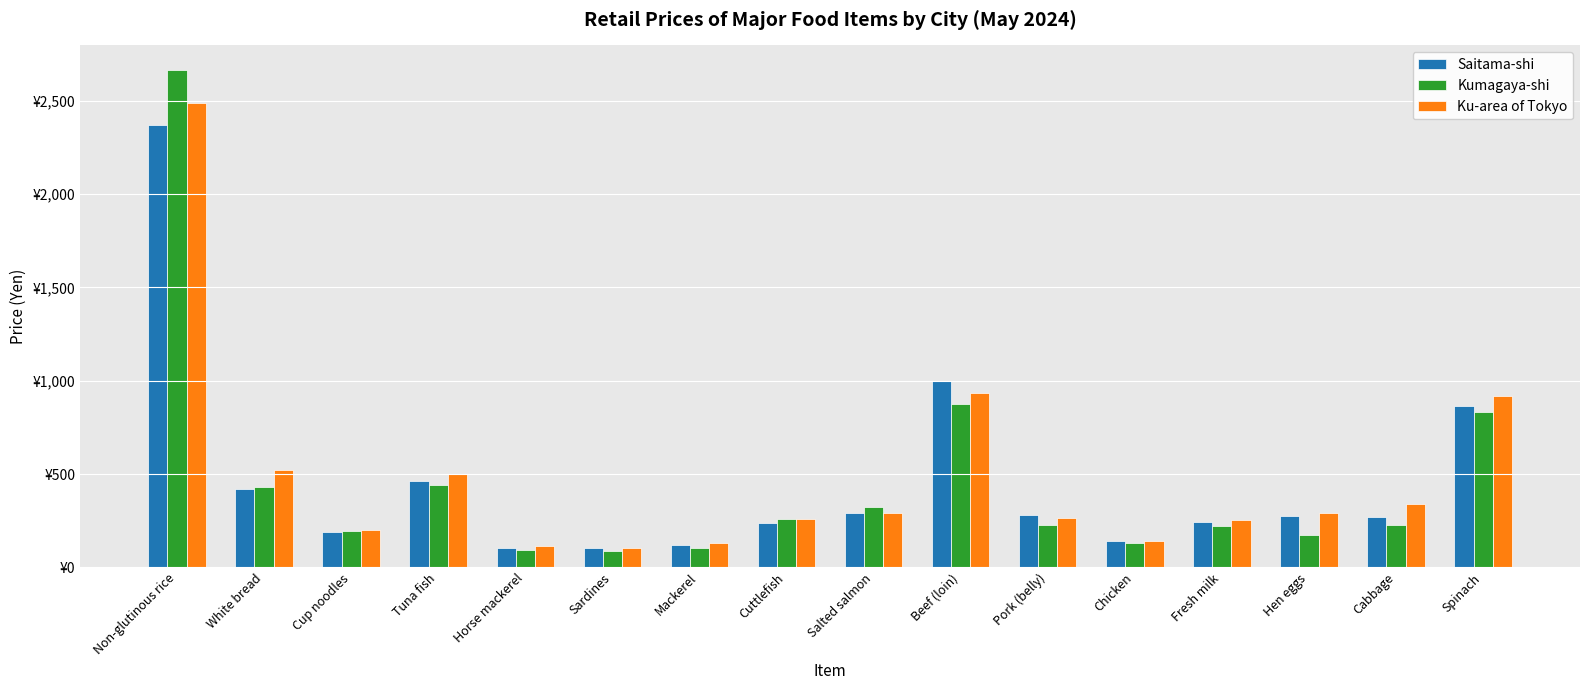

What is the label of the 4th bar from the left?

Tuna fish